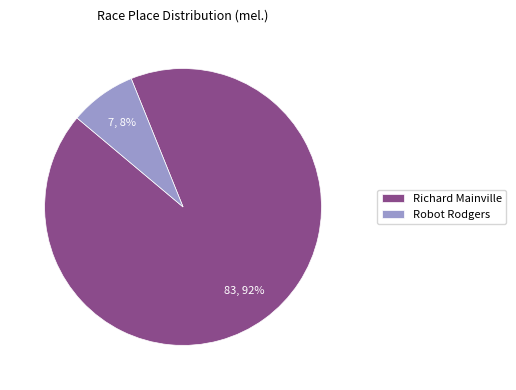

To the nearest percent, what is the difference between the largest and smallest slice percentages?

84%